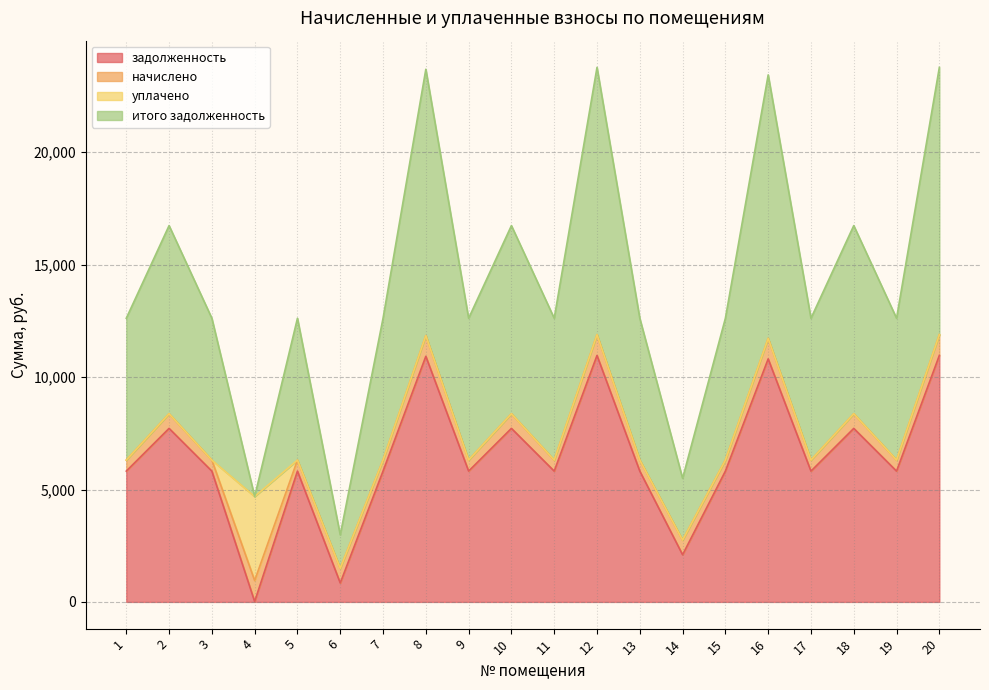

At which category does задолженность reach its first local valley?

4